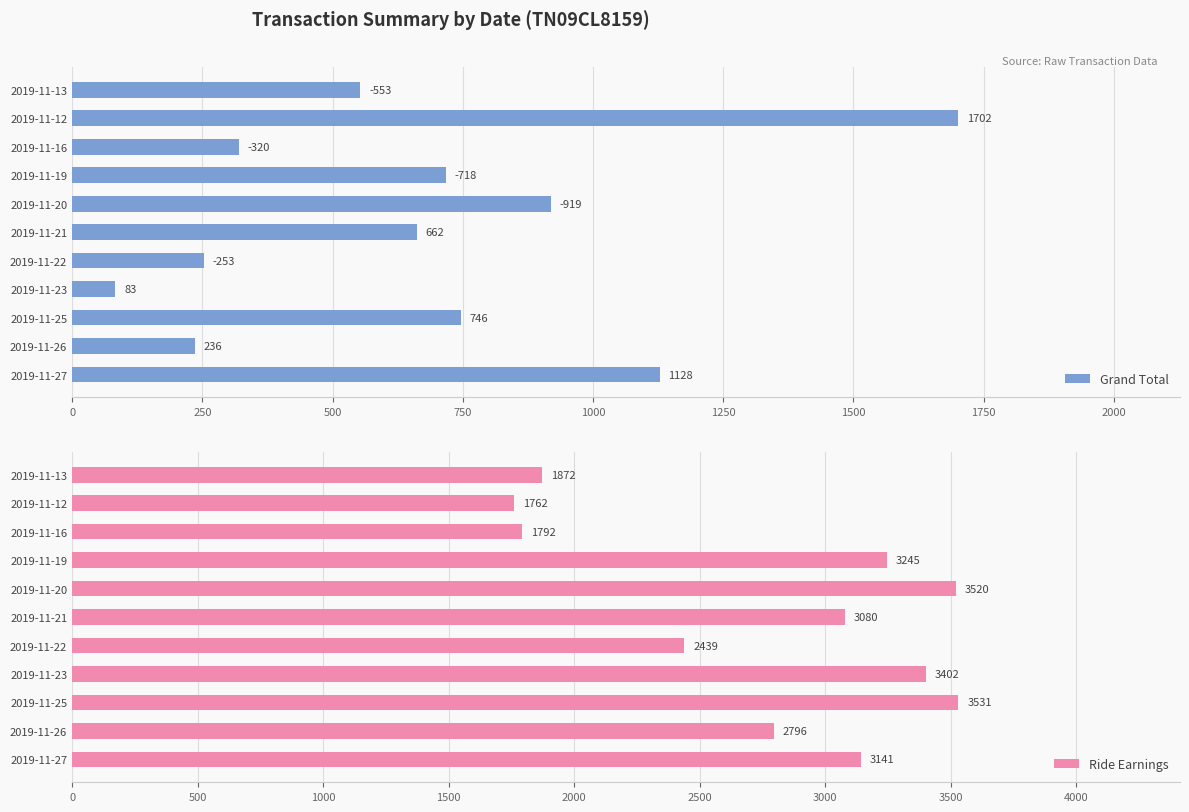

Does the chart contain any negative values?

No